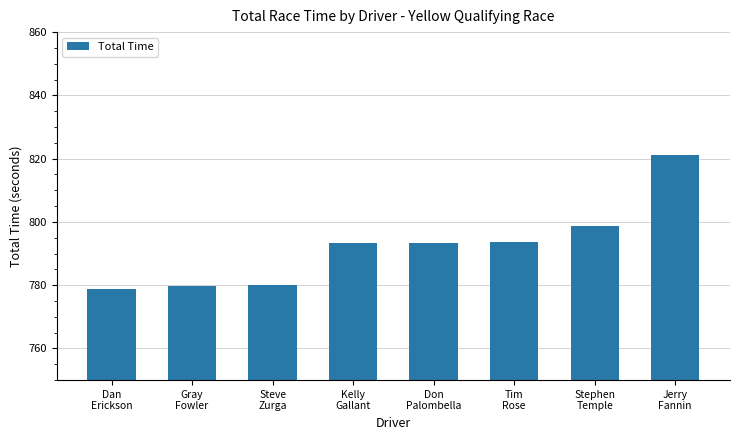

What is the maximum value shown in the chart?

821.2